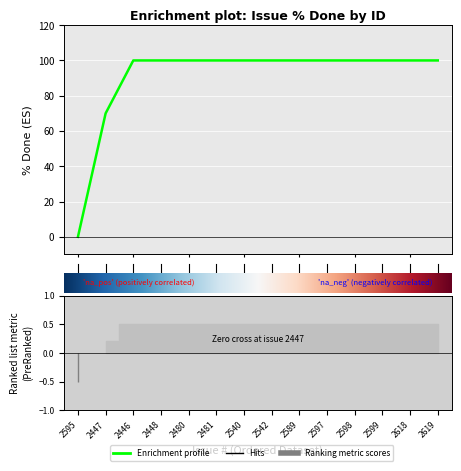

How many lines are shown in the chart?

1